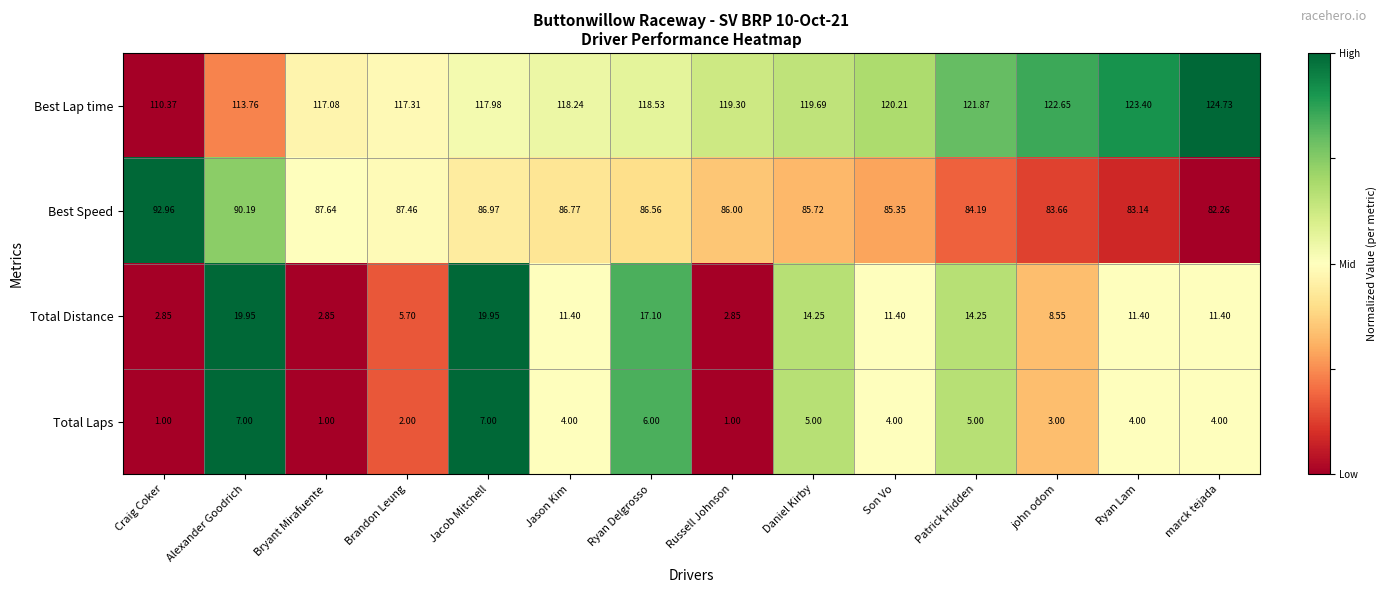

Which series changed the most between Ryan Delgrosso and john odom?

Total Distance